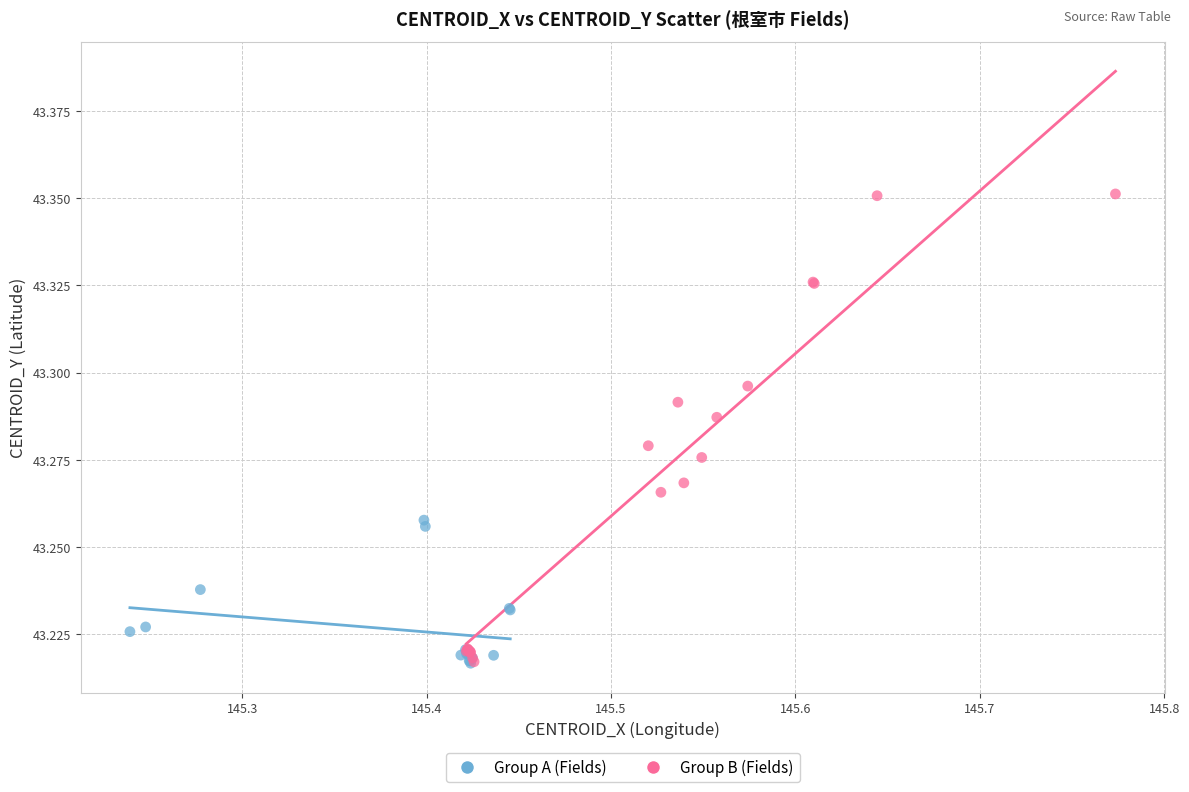

Which series contains the highest Y value?

Group B (Fields)